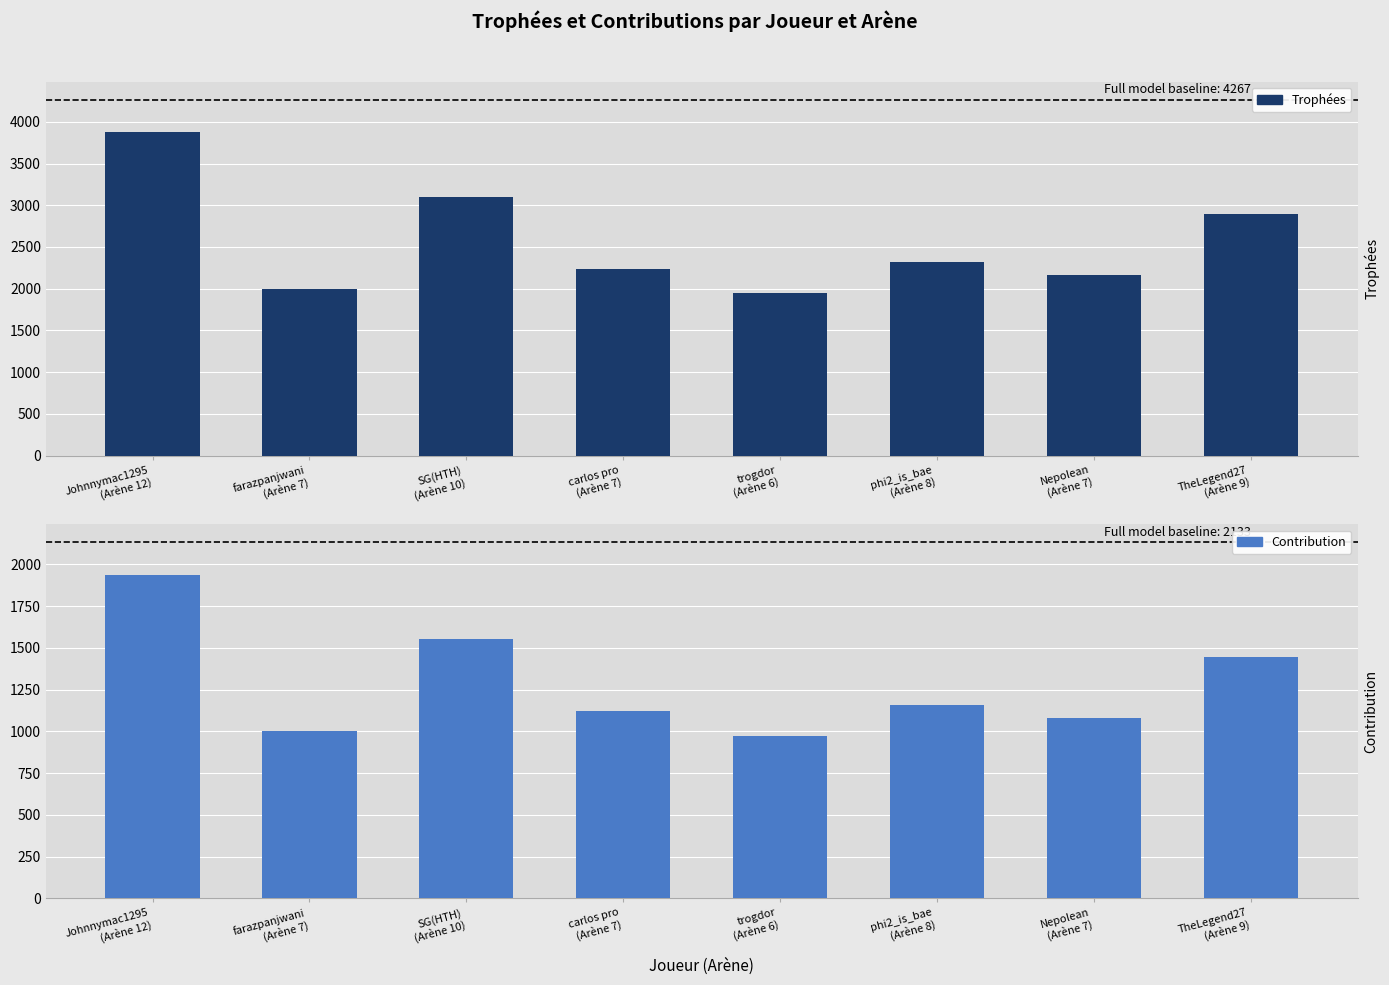

What position from the right is TheLegend27
(Arène 9)?

1